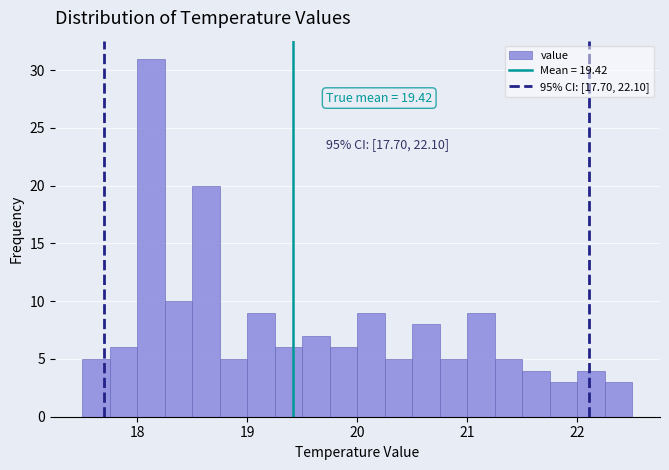

Around what value on the x-axis is the tallest bar? Give the approximate position of its centre, as read against the axis.

18.1